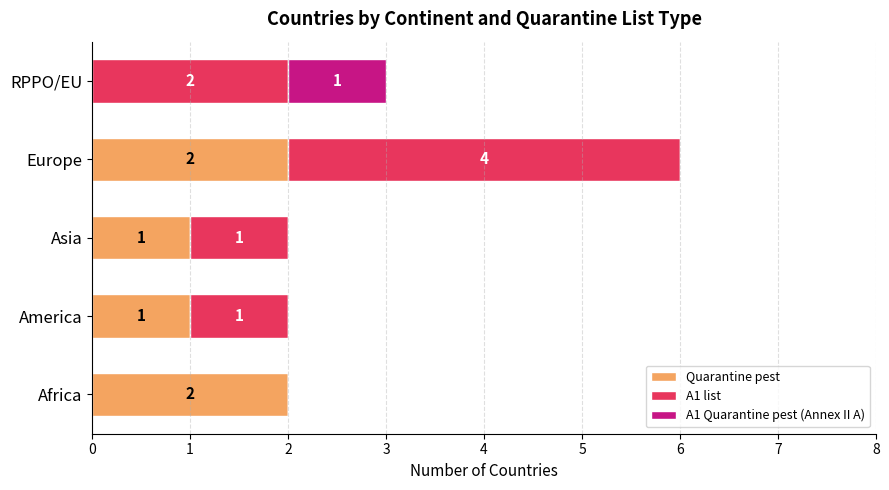

At which category is the sum across all series the highest?

Europe